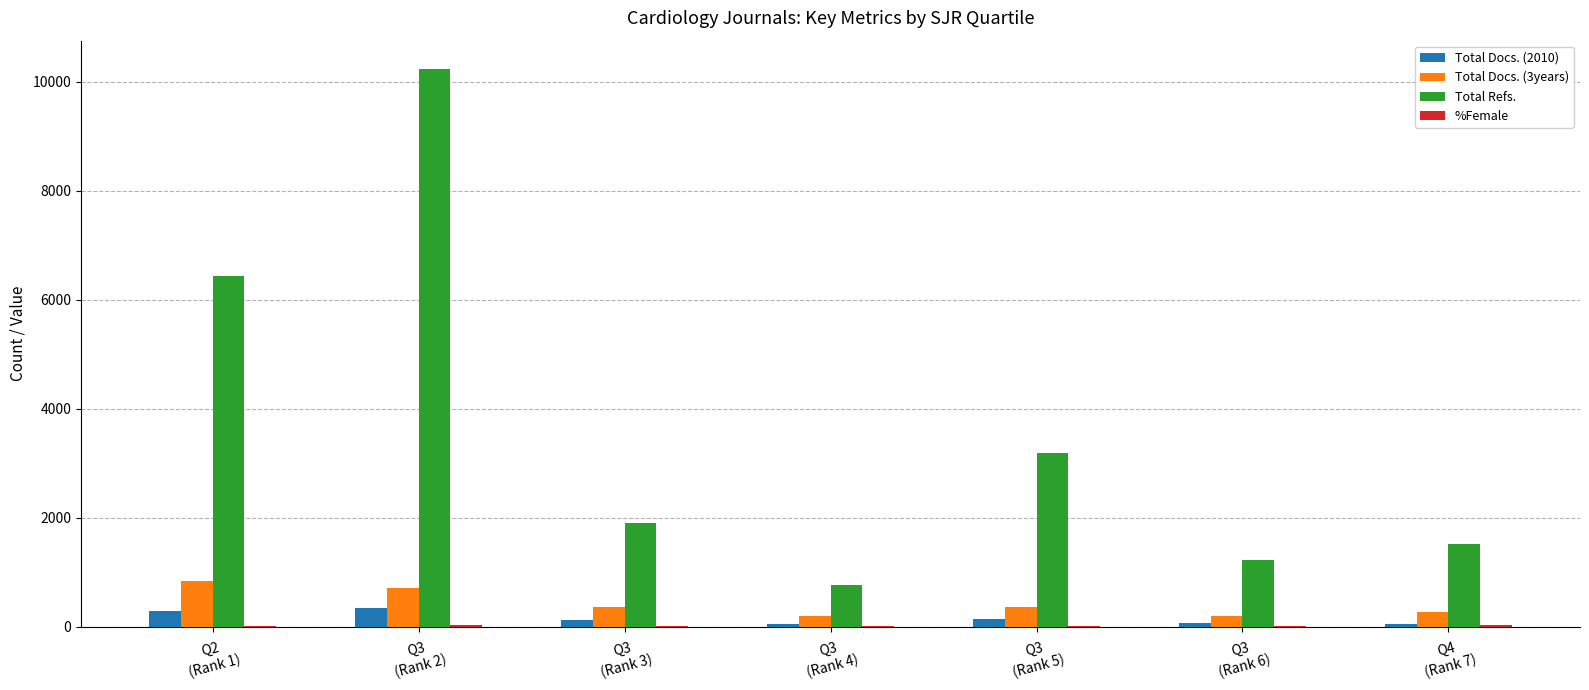

What is the sum of all Total Docs. (2010) values?

1086